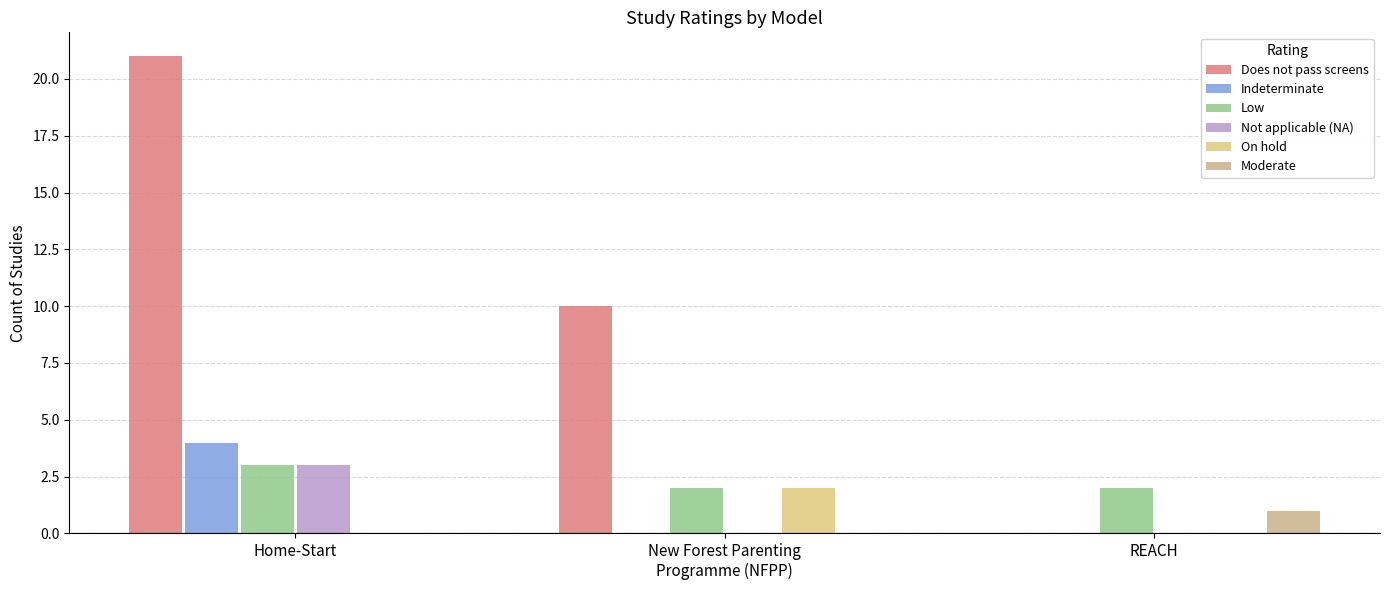

Reading left to right, what are all the values shown in this chart?

Does not pass screens: Home-Start=21	New Forest Parenting
Programme (NFPP)=10	REACH=0
Indeterminate: Home-Start=4	New Forest Parenting
Programme (NFPP)=0	REACH=0
Low: Home-Start=3	New Forest Parenting
Programme (NFPP)=2	REACH=2
Not applicable (NA): Home-Start=3	New Forest Parenting
Programme (NFPP)=0	REACH=0
On hold: Home-Start=0	New Forest Parenting
Programme (NFPP)=2	REACH=0
Moderate: Home-Start=0	New Forest Parenting
Programme (NFPP)=0	REACH=1